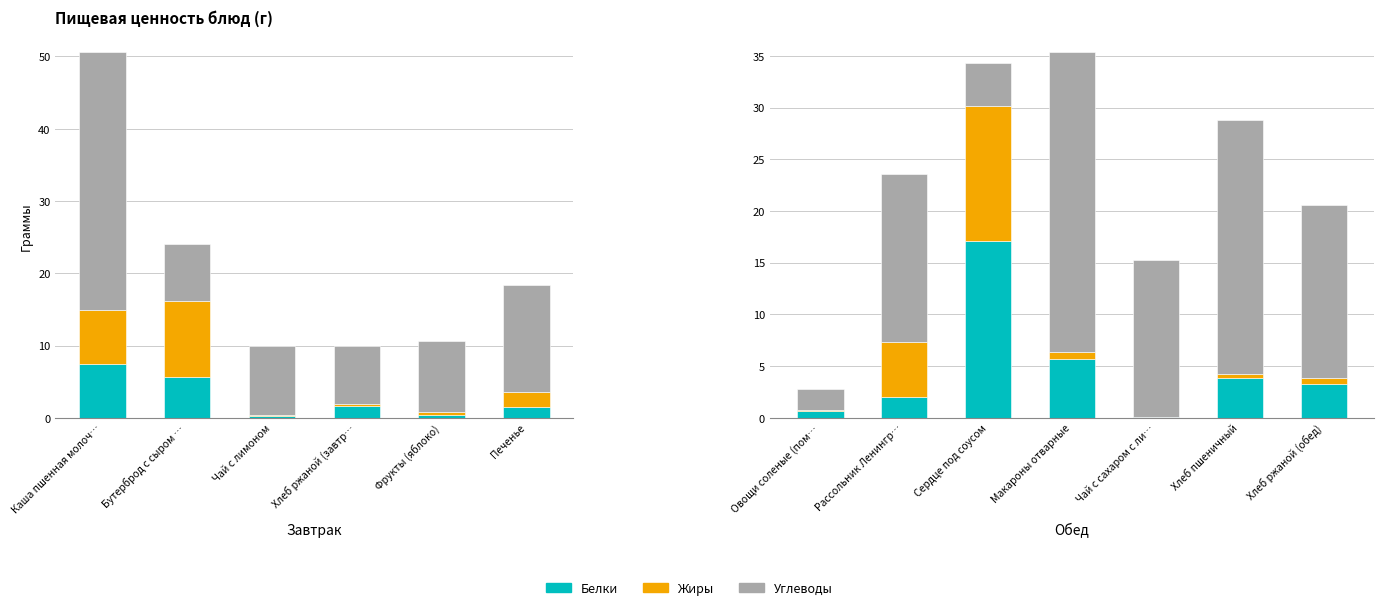

Count the number of data series in this chart.

3